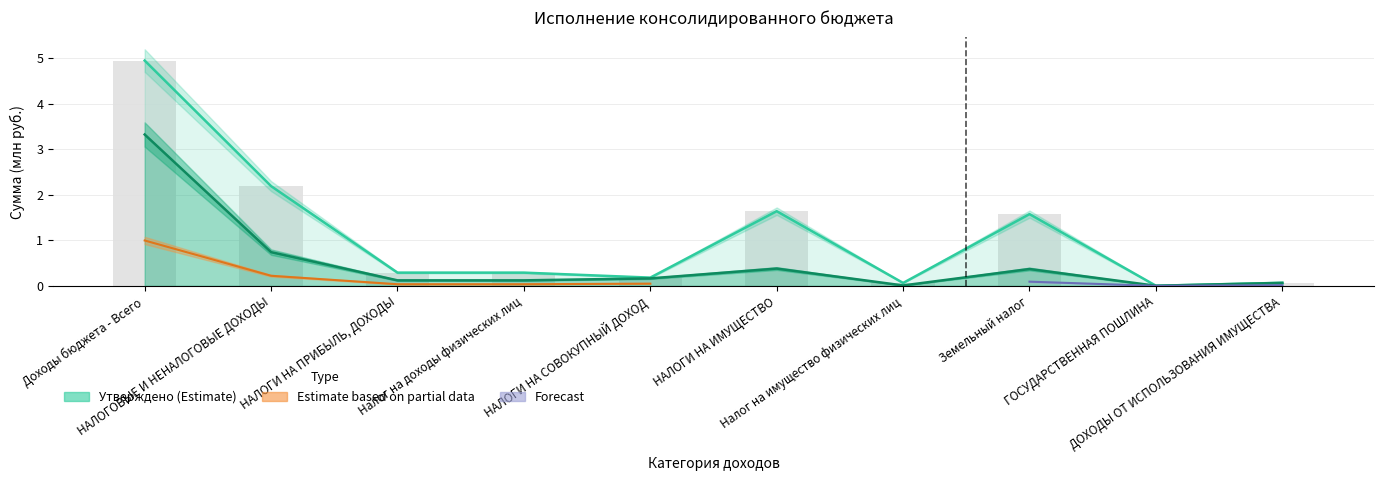

Which has a higher value, ДОХОДЫ ОТ ИСПОЛЬЗОВАНИЯ ИМУЩЕСТВА or ГОСУДАРСТВЕННАЯ ПОШЛИНА?

ДОХОДЫ ОТ ИСПОЛЬЗОВАНИЯ ИМУЩЕСТВА